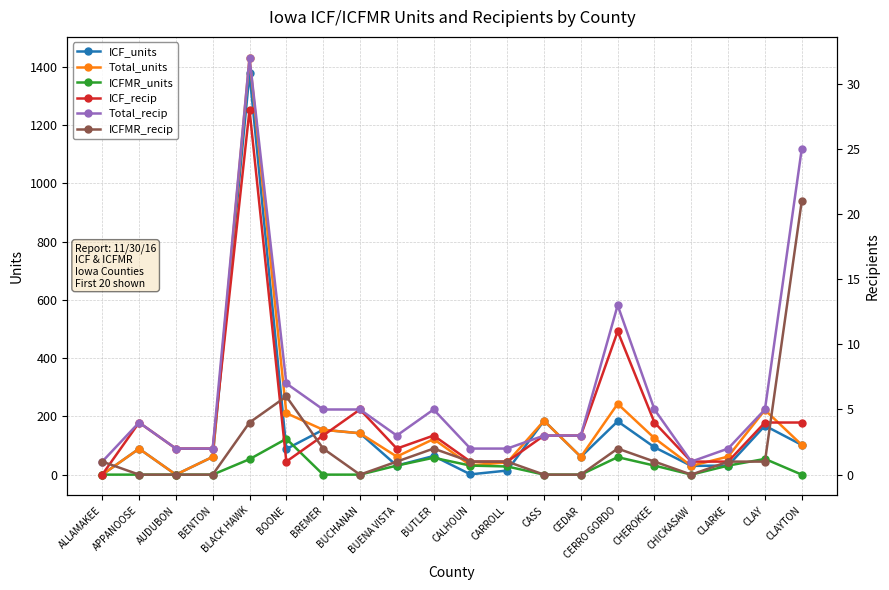

Reading right to left, list all the values displayed in this chart.

ICF_units: CLAYTON=102	CLAY=168	CLARKE=31	CHICKASAW=30	CHEROKEE=94	CERRO GORDO=183	CEDAR=61	CASS=185	CARROLL=14	CALHOUN=1	BUTLER=64	BUENA VISTA=31	BUCHANAN=142	BREMER=154	BOONE=88	BLACK HAWK=1378	BENTON=61	AUDUBON=0	APPANOOSE=89	ALLAMAKEE=0
Total_units: CLAYTON=102	CLAY=222	CLARKE=62	CHICKASAW=30	CHEROKEE=125	CERRO GORDO=243	CEDAR=61	CASS=185	CARROLL=42	CALHOUN=32	BUTLER=122	BUENA VISTA=62	BUCHANAN=142	BREMER=154	BOONE=211	BLACK HAWK=1431	BENTON=61	AUDUBON=0	APPANOOSE=89	ALLAMAKEE=0
ICFMR_units: CLAYTON=0	CLAY=54	CLARKE=31	CHICKASAW=0	CHEROKEE=31	CERRO GORDO=60	CEDAR=0	CASS=0	CARROLL=28	CALHOUN=31	BUTLER=58	BUENA VISTA=31	BUCHANAN=0	BREMER=0	BOONE=123	BLACK HAWK=53	BENTON=0	AUDUBON=0	APPANOOSE=0	ALLAMAKEE=0
ICF_recip: CLAYTON=4	CLAY=4	CLARKE=1	CHICKASAW=1	CHEROKEE=4	CERRO GORDO=11	CEDAR=3	CASS=3	CARROLL=1	CALHOUN=1	BUTLER=3	BUENA VISTA=2	BUCHANAN=5	BREMER=3	BOONE=1	BLACK HAWK=28	BENTON=2	AUDUBON=2	APPANOOSE=4	ALLAMAKEE=0
Total_recip: CLAYTON=25	CLAY=5	CLARKE=2	CHICKASAW=1	CHEROKEE=5	CERRO GORDO=13	CEDAR=3	CASS=3	CARROLL=2	CALHOUN=2	BUTLER=5	BUENA VISTA=3	BUCHANAN=5	BREMER=5	BOONE=7	BLACK HAWK=32	BENTON=2	AUDUBON=2	APPANOOSE=4	ALLAMAKEE=1
ICFMR_recip: CLAYTON=21	CLAY=1	CLARKE=1	CHICKASAW=0	CHEROKEE=1	CERRO GORDO=2	CEDAR=0	CASS=0	CARROLL=1	CALHOUN=1	BUTLER=2	BUENA VISTA=1	BUCHANAN=0	BREMER=2	BOONE=6	BLACK HAWK=4	BENTON=0	AUDUBON=0	APPANOOSE=0	ALLAMAKEE=1